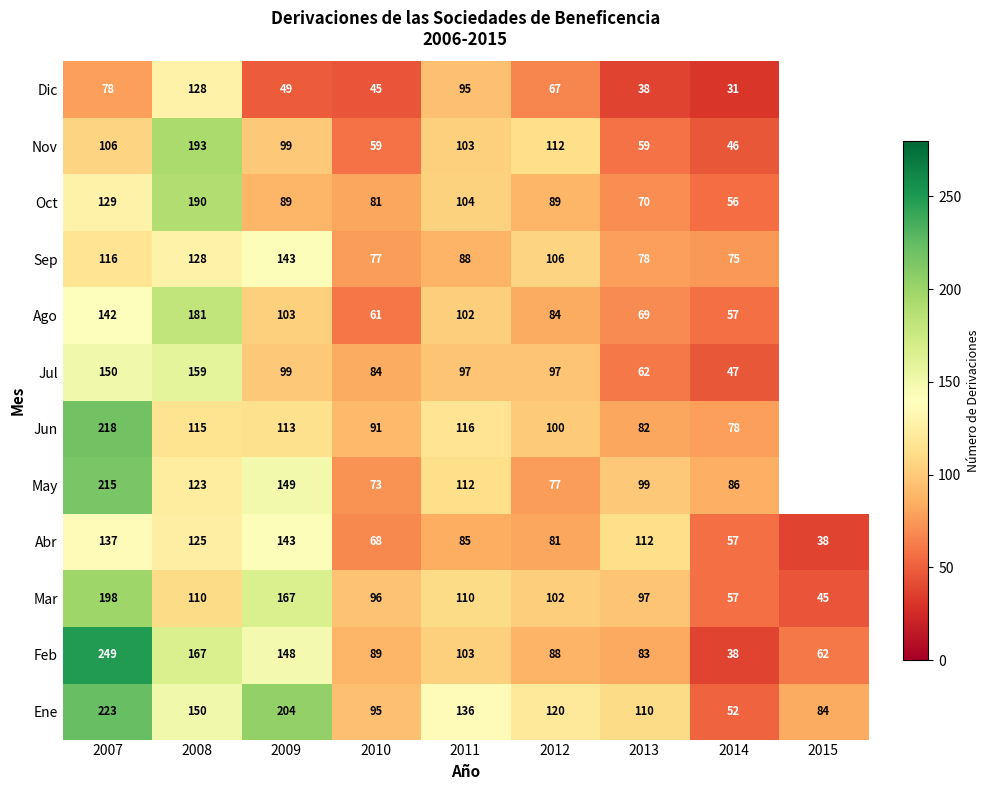

Read the Feb value at 2012, to the nearest 10.

90